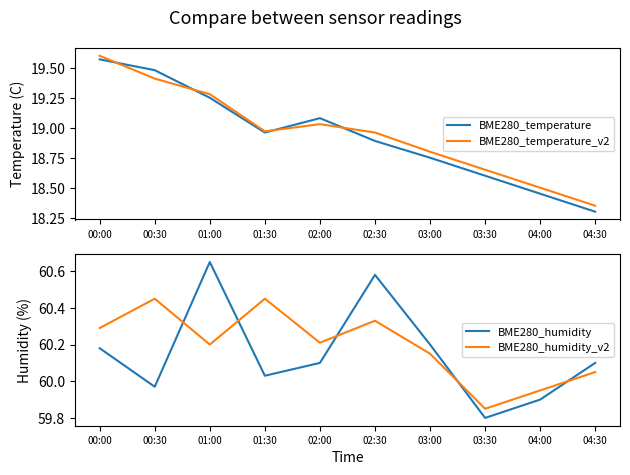

What is the label of the 7th point from the right?

01:30